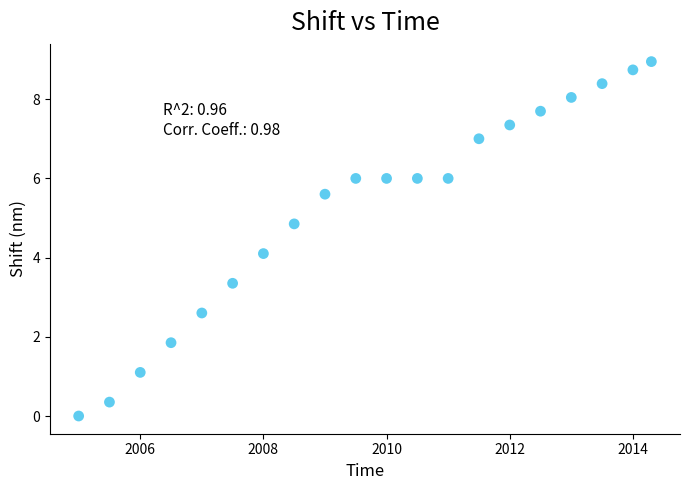

What is the range of Y values (max minus min)?

8.9